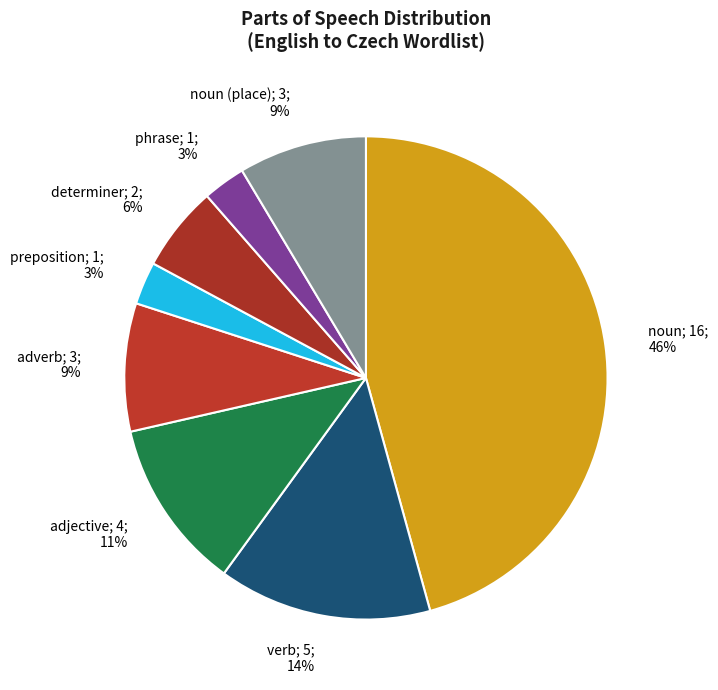

How many slices are in this pie chart?

8